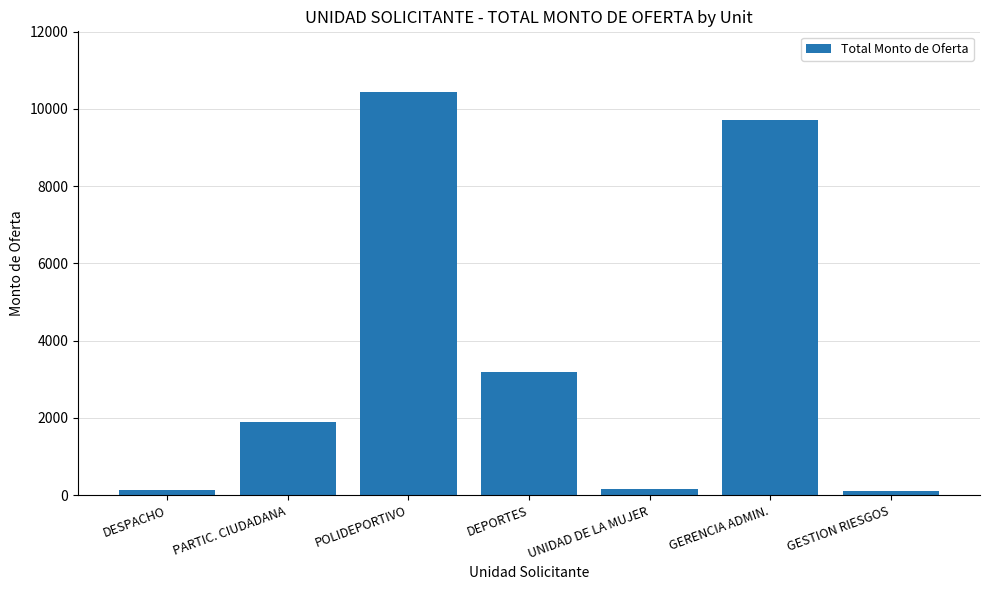

What is the difference between the second highest and minimum values?

9603.3